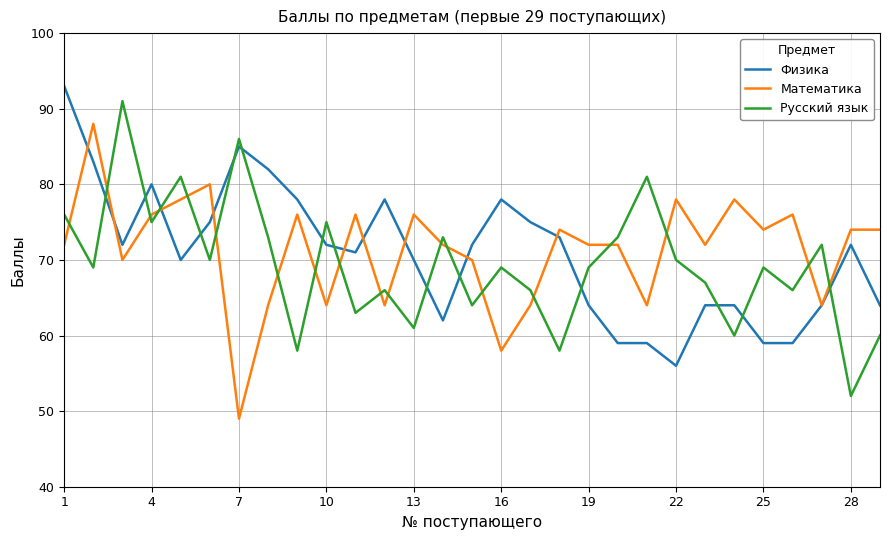

What is the average value of the Русский язык series?

69